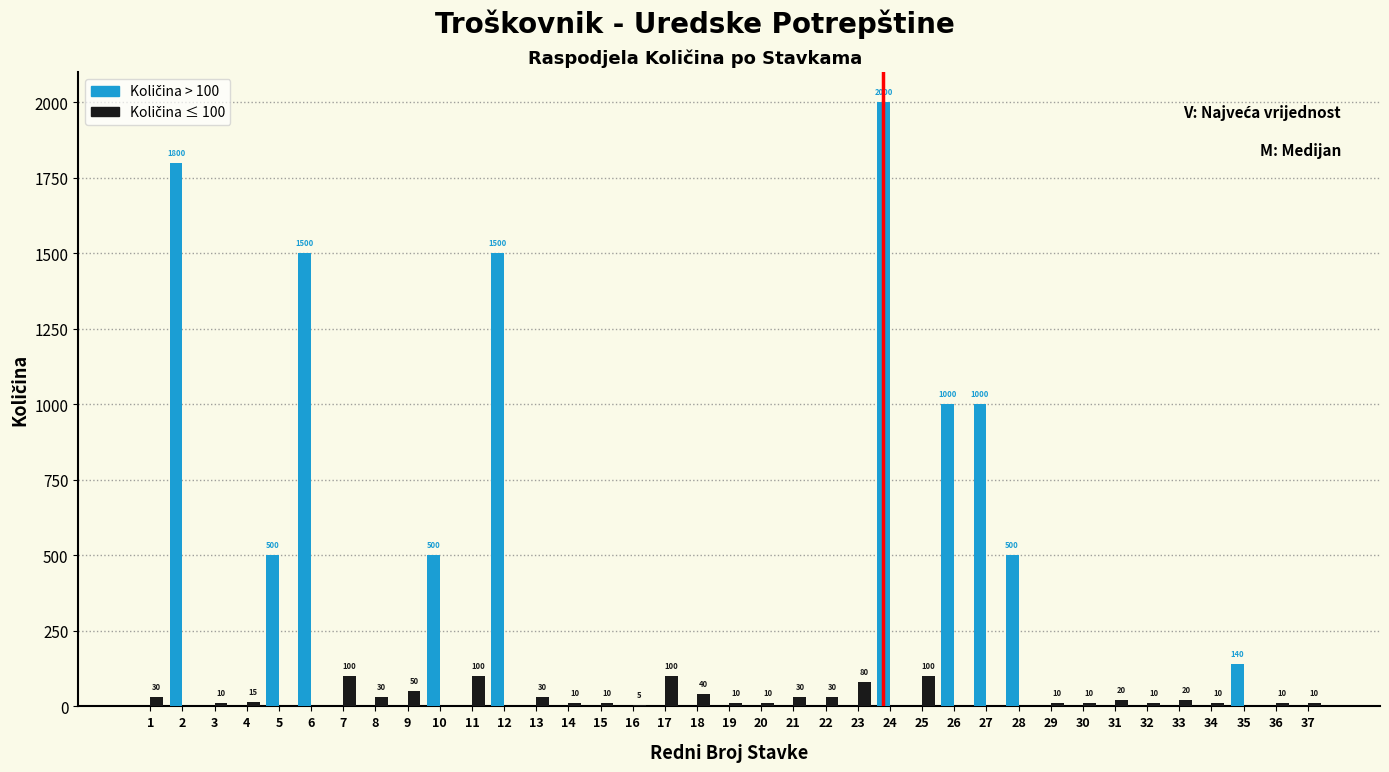

What is the total value across all series at 16?

5